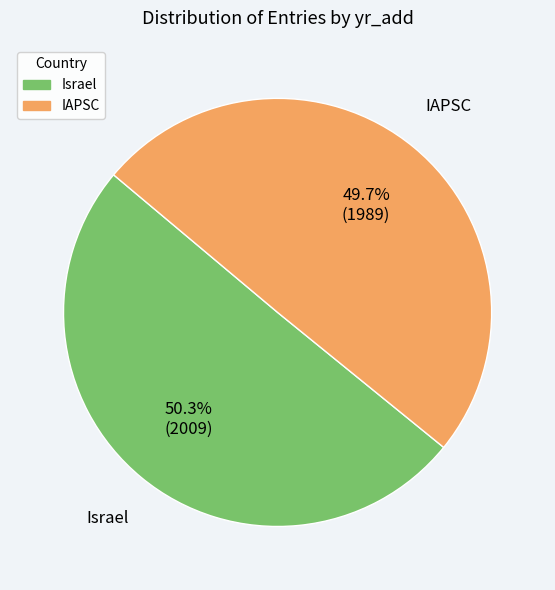

Combined, what portion of the pie is Israel and IAPSC?

100.0%